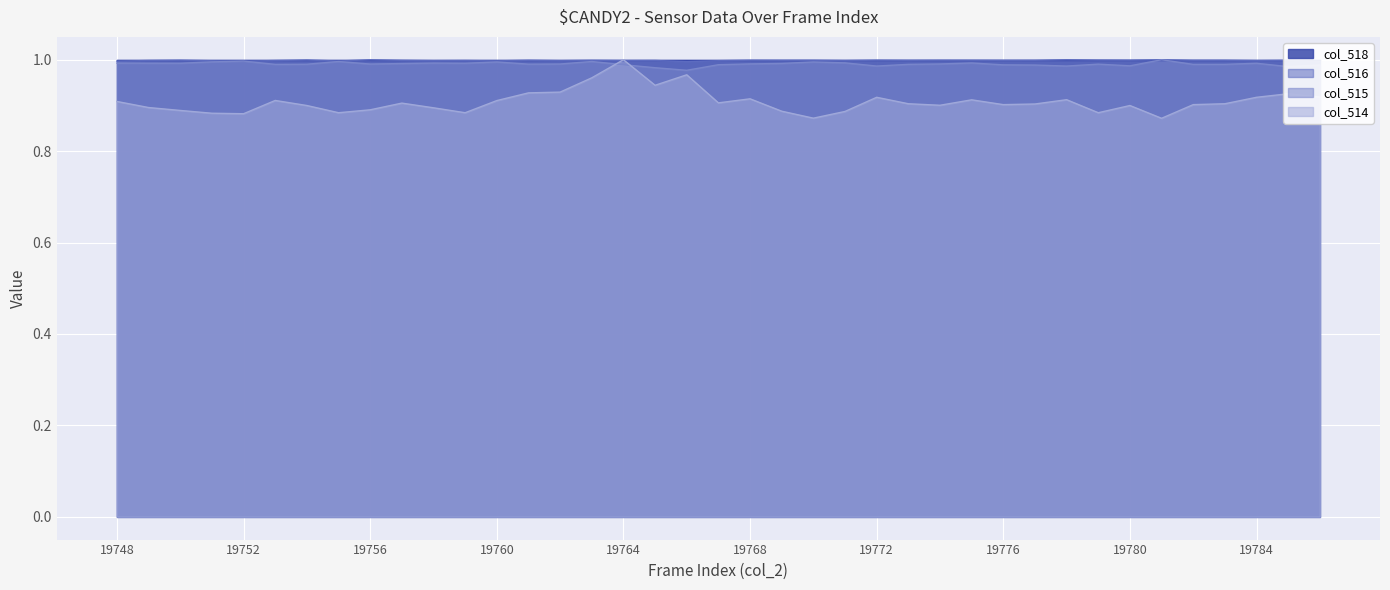

Is it true that col_516 equals 1.0 at 19752?

True